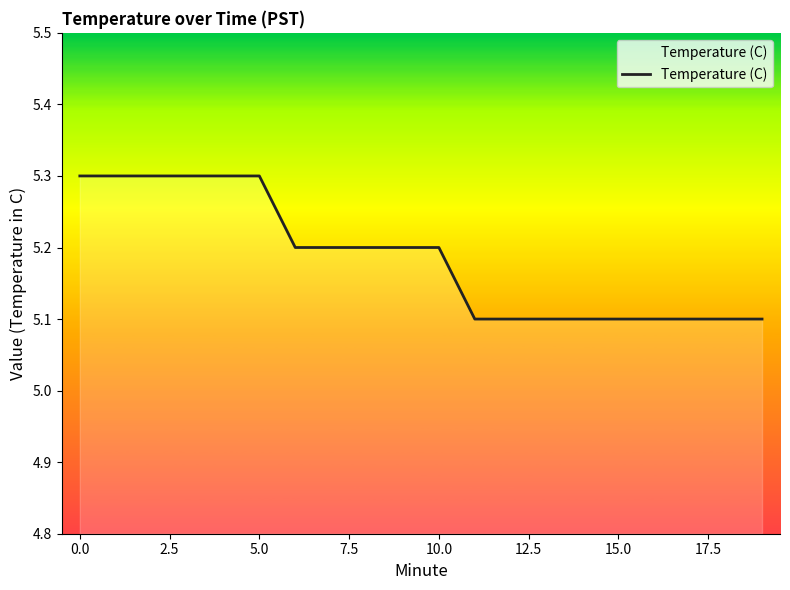

What is the maximum value shown in the chart?

5.3